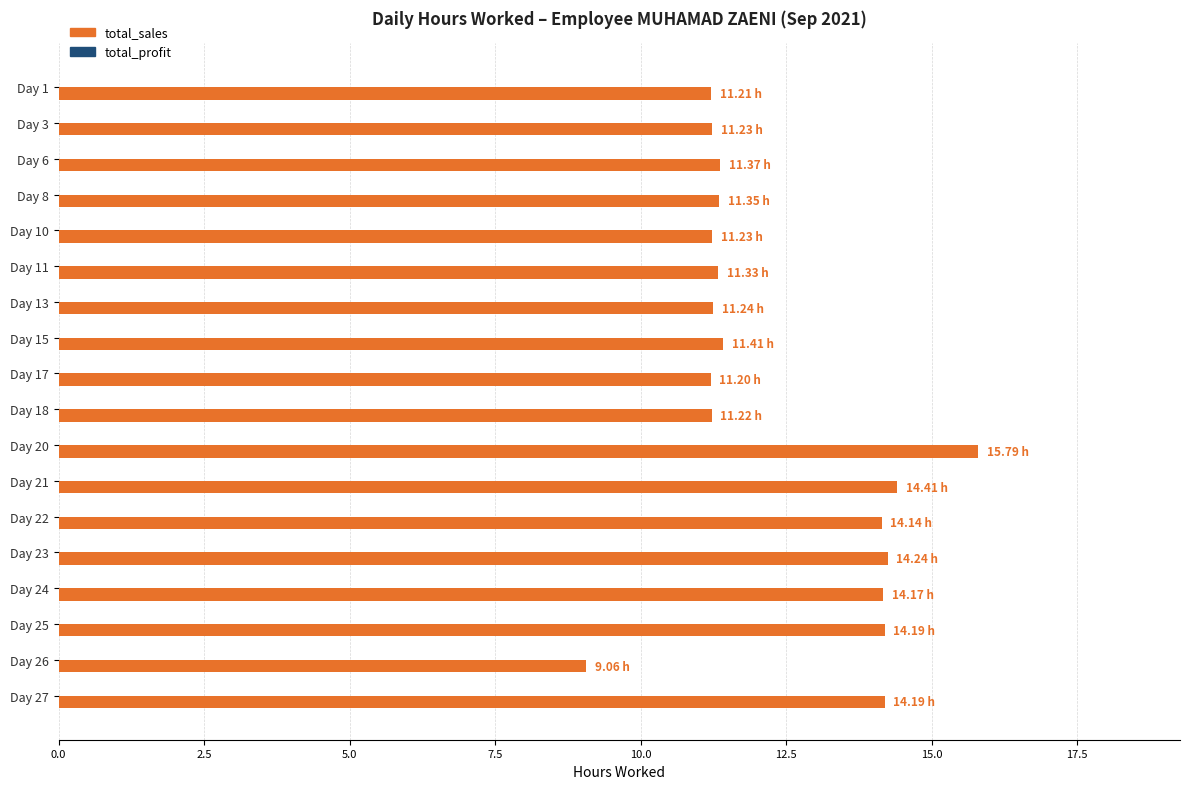

Does the chart contain any negative values?

No